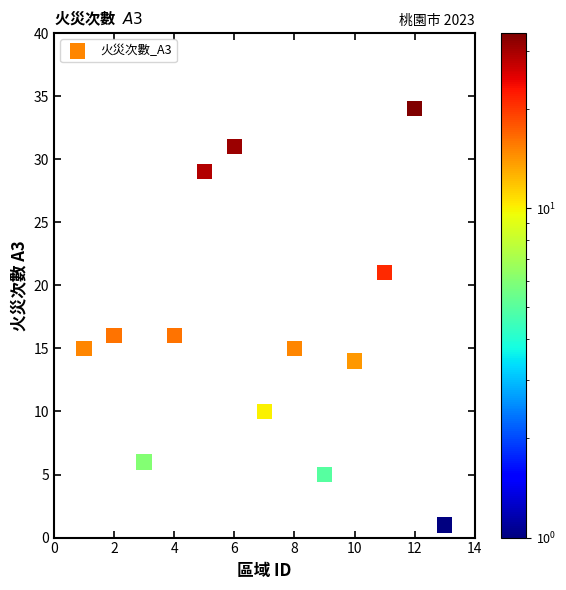

What is the range of Y values (max minus min)?

33